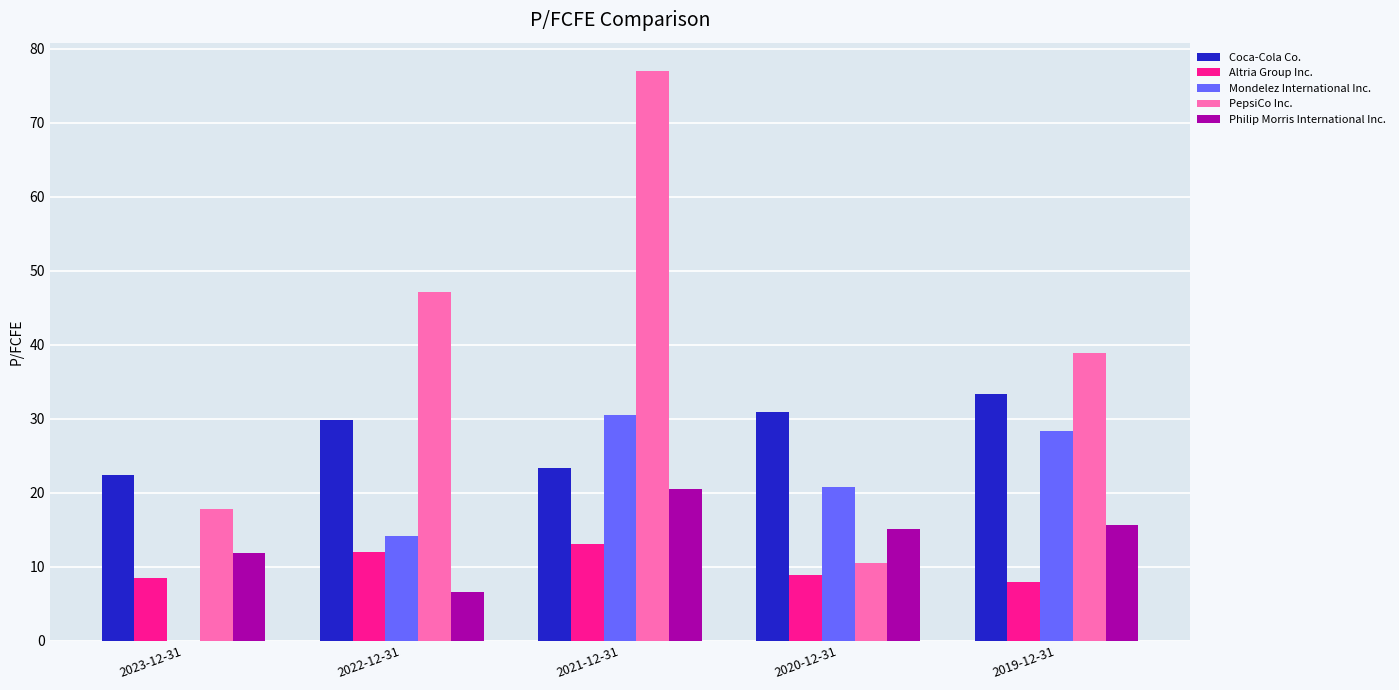

Which series has the largest total across all categories?

PepsiCo Inc.